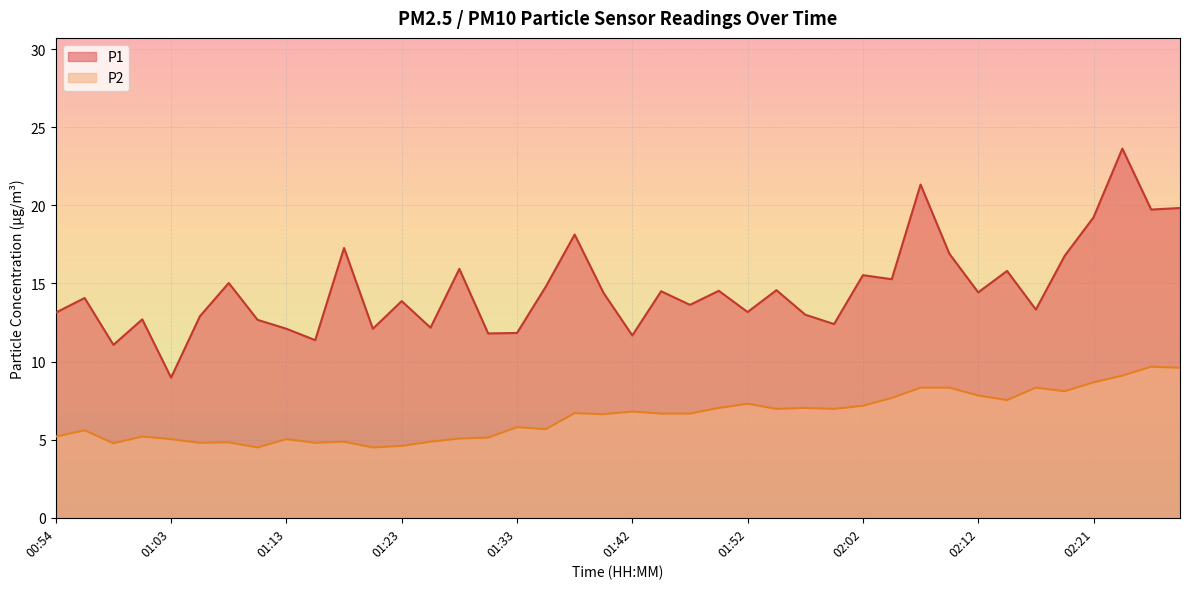

At which category does P2 reach its first local valley?

00:58